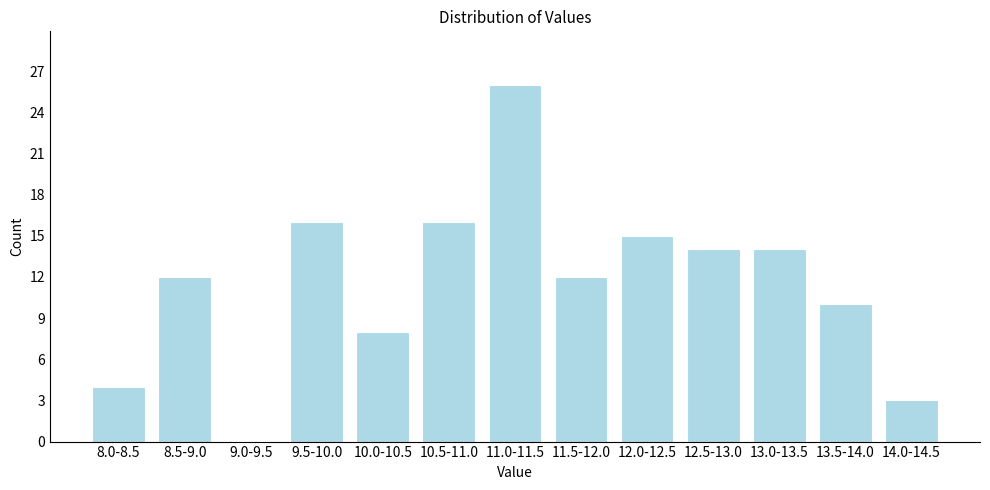

Reading right to left, transcribe all the data shown in this chart.

14.0-14.5=3	13.5-14.0=10	13.0-13.5=14	12.5-13.0=14	12.0-12.5=15	11.5-12.0=12	11.0-11.5=26	10.5-11.0=16	10.0-10.5=8	9.5-10.0=16	9.0-9.5=0	8.5-9.0=12	8.0-8.5=4